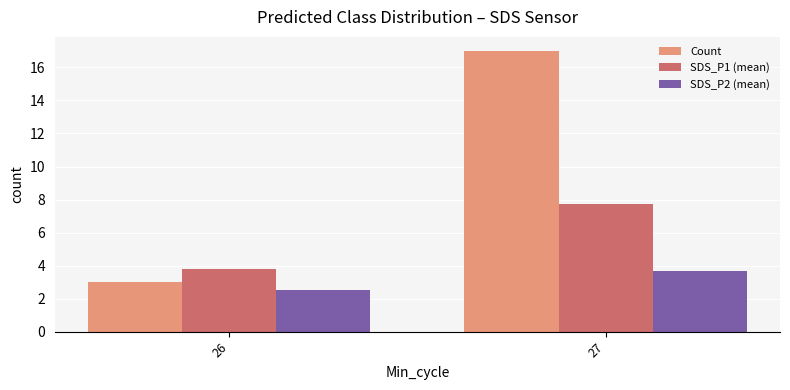

Which series has the largest total across all categories?

Count